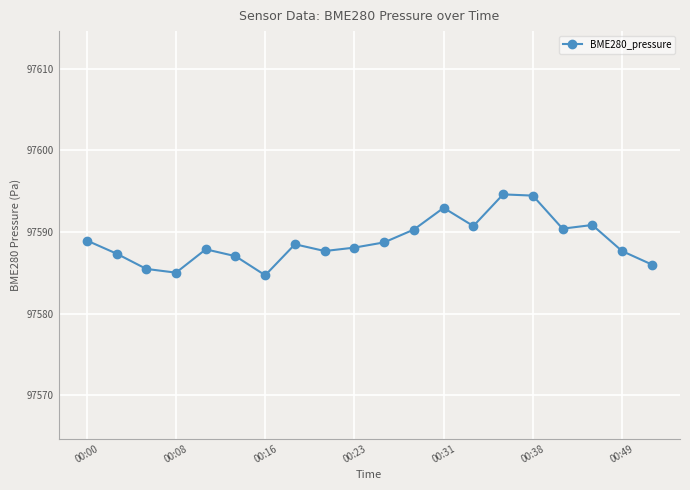

What is the difference between the maximum and second lowest values?

9.6